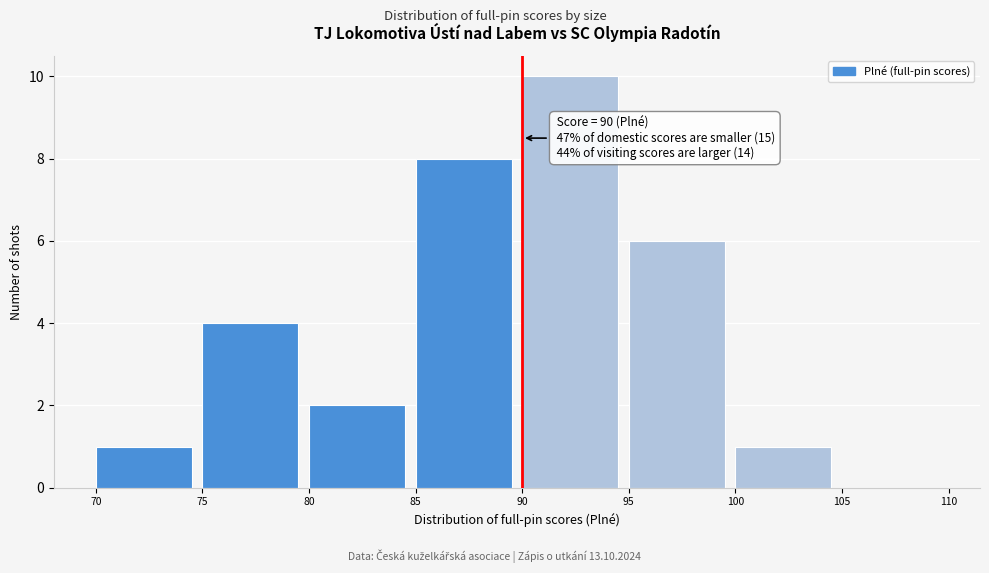

Which range on the x-axis has the tallest bar?

90 to 95